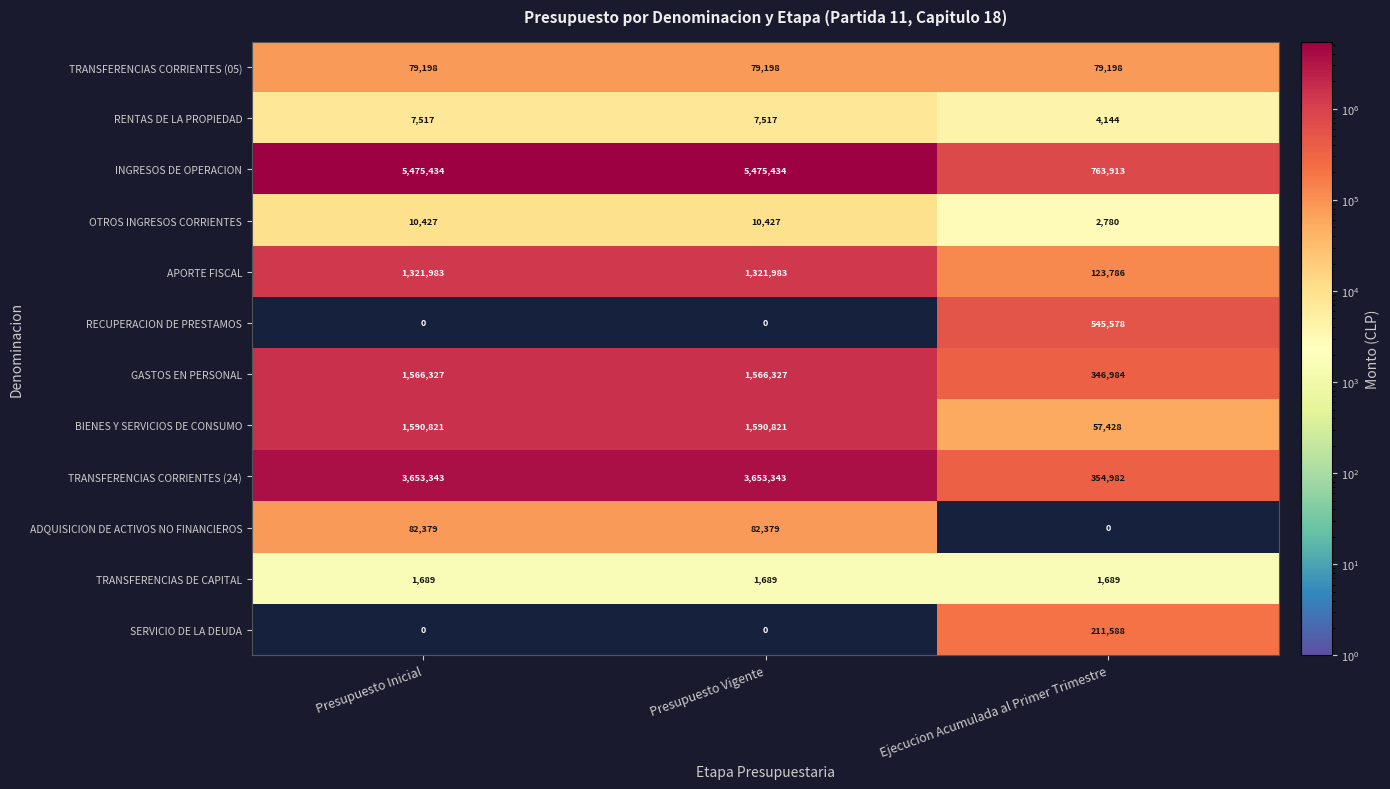

At how many categories does at least one series exceed 3961781?

2